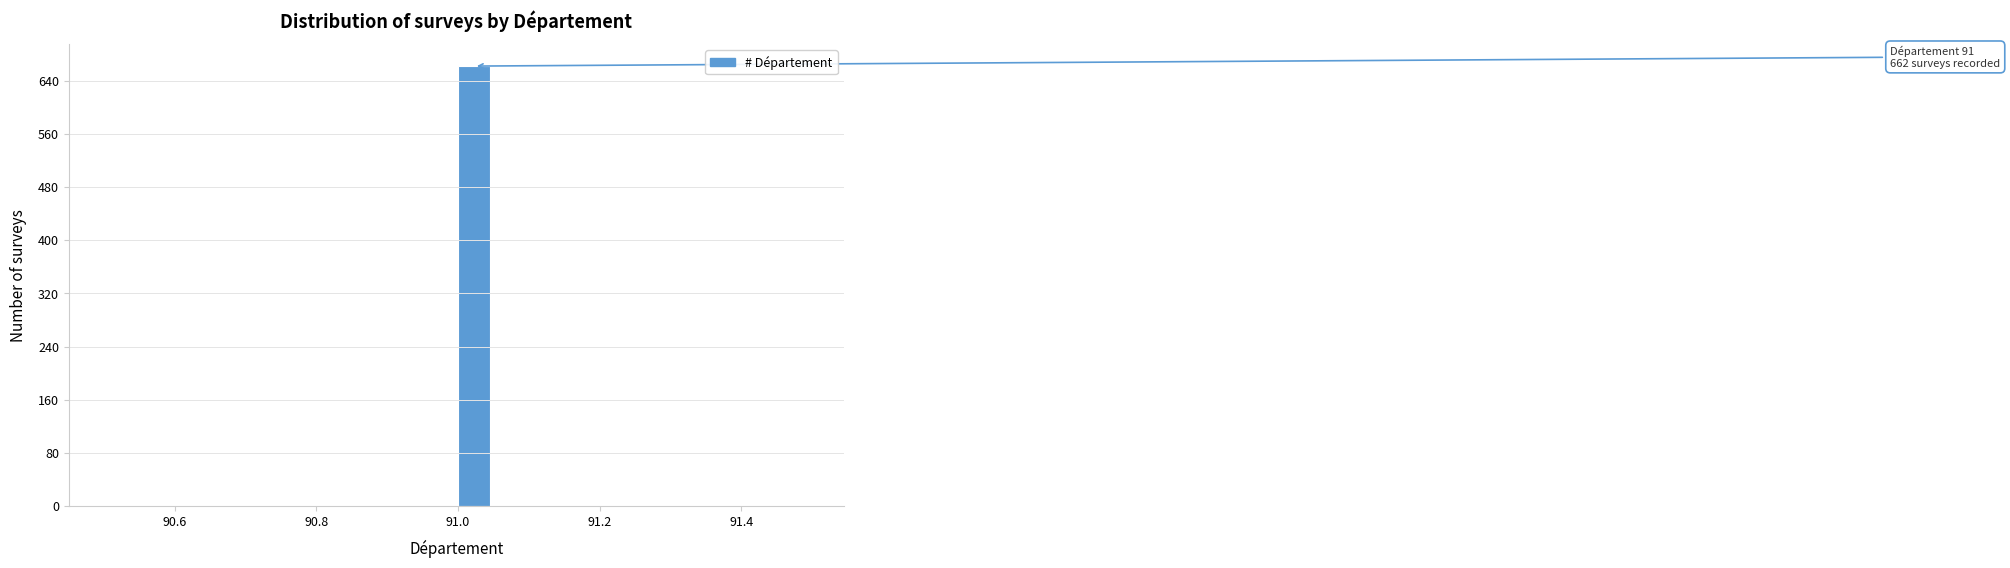

Around what value on the x-axis is the tallest bar? Give the approximate position of its centre, as read against the axis.

91.02